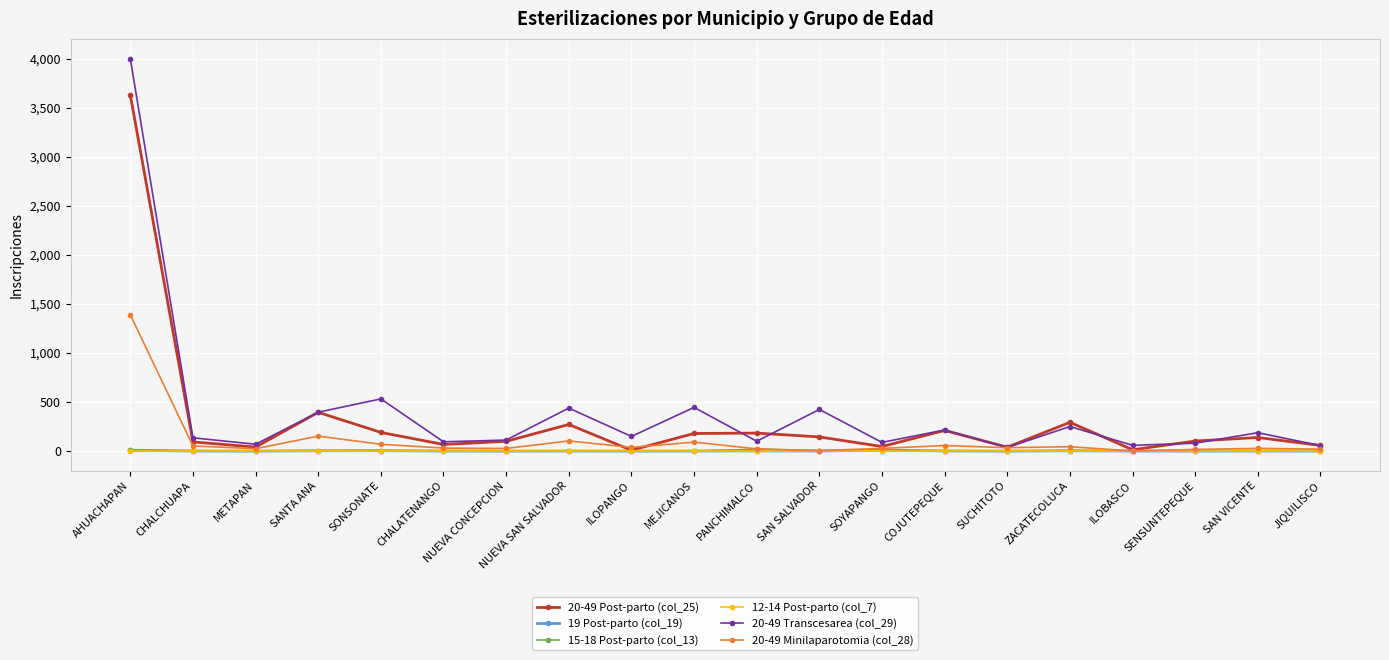

At which category is the sum across all series the highest?

AHUACHAPAN